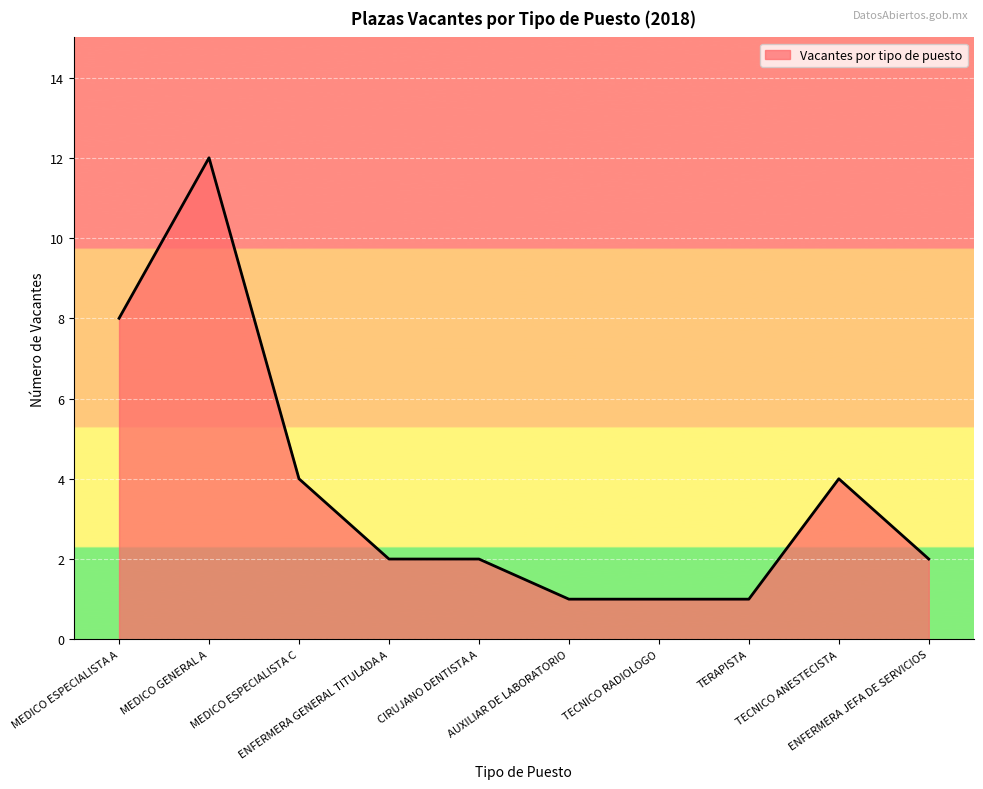

Count the number of data series in this chart.

1